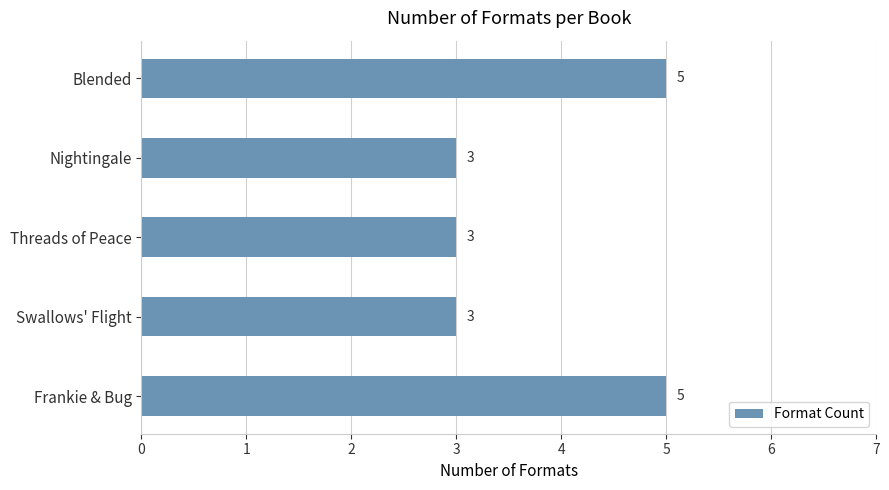

Reading top to bottom, transcribe all the data shown in this chart.

Blended=5	Nightingale=3	Threads of Peace=3	Swallows' Flight=3	Frankie & Bug=5